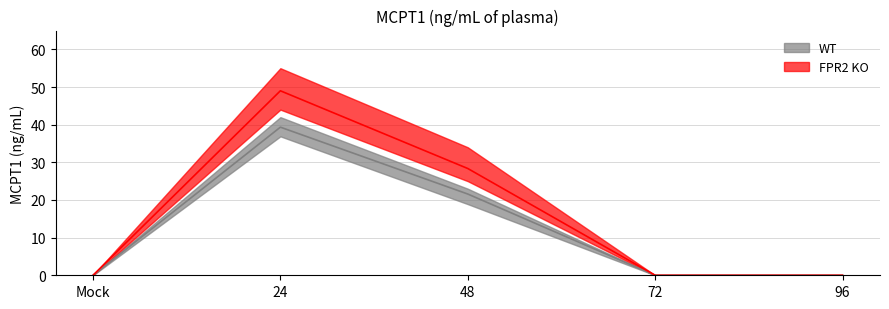

True or false: WT has a value of 21.9 at Mock.

False